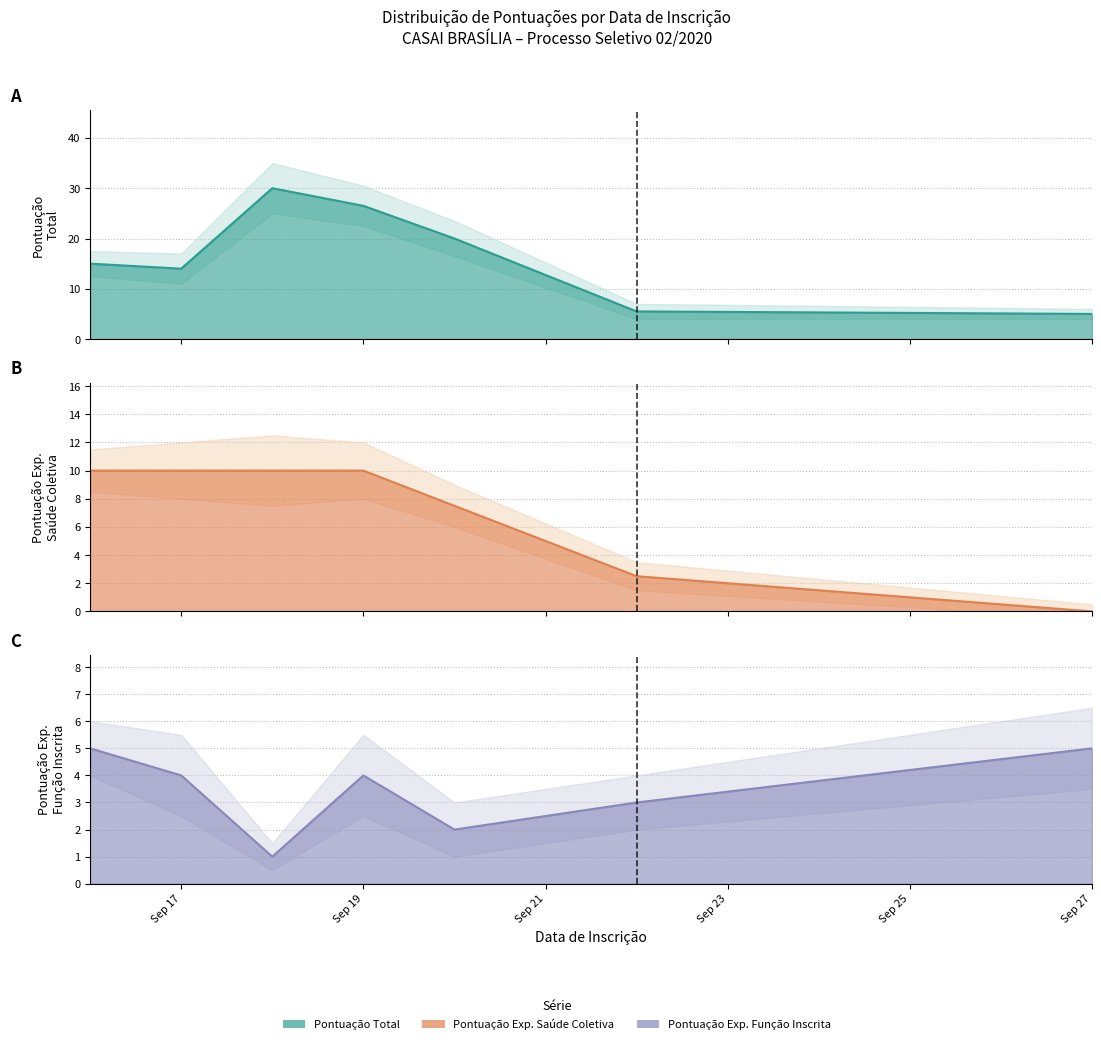

What is the total value across all series at Sep 19?

40.5